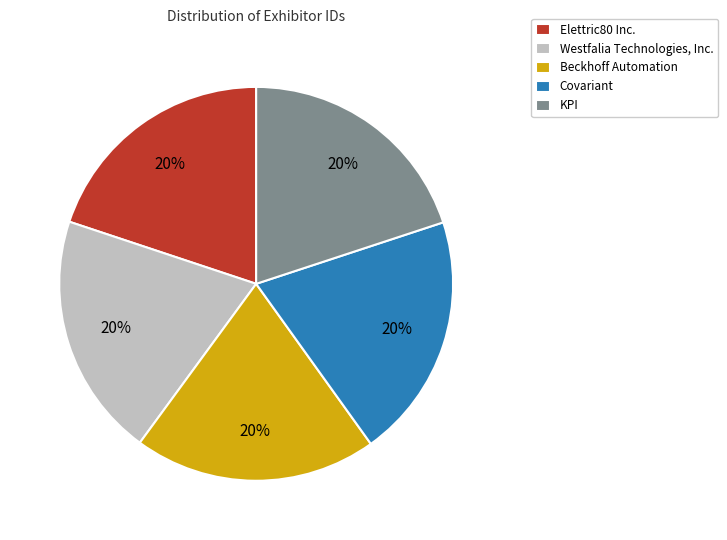

Is there any slice that represents more than half of the pie?

No